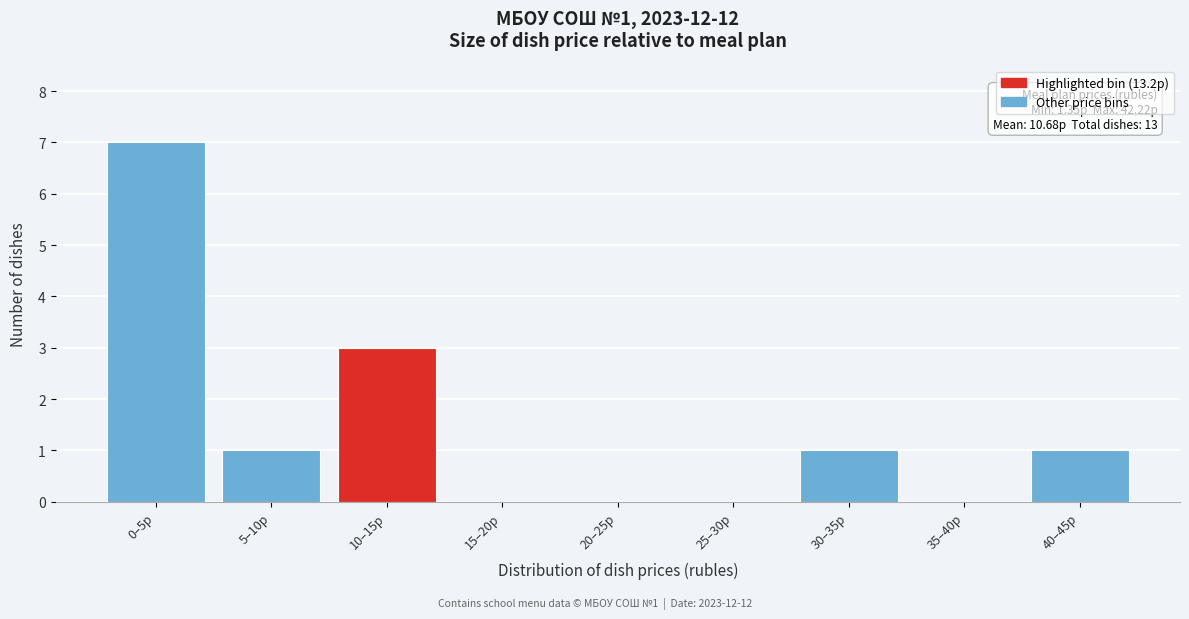

Reading left to right, transcribe all the data shown in this chart.

0–5р=7	5–10р=1	10–15р=3	15–20р=0	20–25р=0	25–30р=0	30–35р=1	35–40р=0	40–45р=1